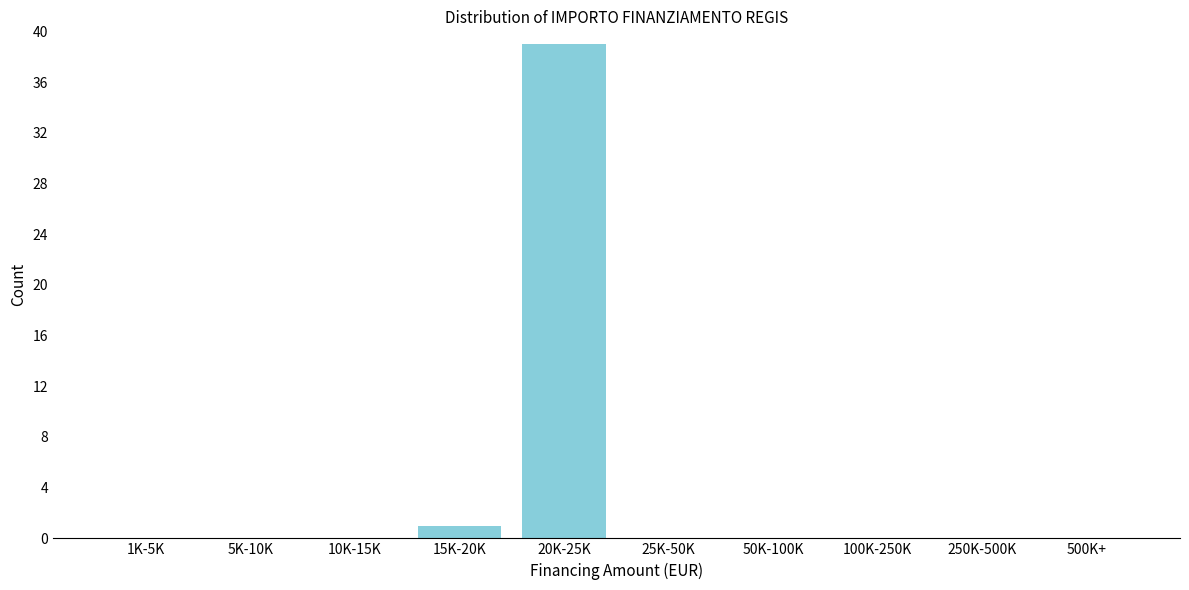

Reading left to right, extract all data points from this chart.

1K-5K=0	5K-10K=0	10K-15K=0	15K-20K=1	20K-25K=39	25K-50K=0	50K-100K=0	100K-250K=0	250K-500K=0	500K+=0